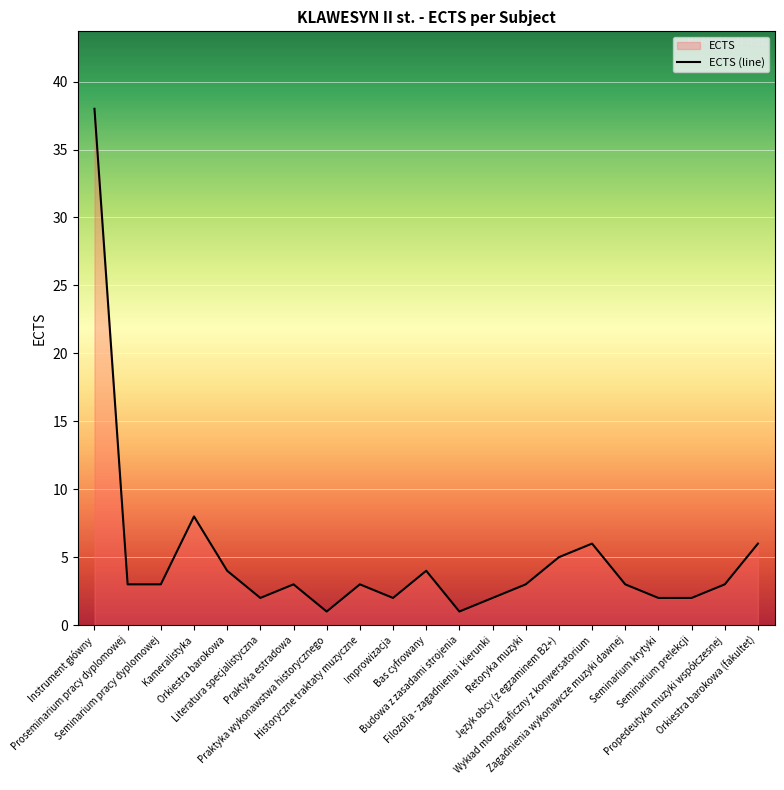

Rank the categories by value from lowest to highest.

Praktyka wykonawstwa historycznego, Budowa z zasadami strojenia, Literatura specjalistyczna, Improwizacja, Filozofia - zagadnienia i kierunki, Seminarium krytyki, Seminarium prelekcji, Proseminarium pracy dyplomowej, Seminarium pracy dyplomowej, Praktyka estradowa, Historyczne traktaty muzyczne, Retoryka muzyki, Zagadnienia wykonawcze muzyki dawnej, Propedeutyka muzyki współczesnej, Orkiestra barokowa, Bas cyfrowany, Język obcy (z egzaminem B2+), Wykład monograficzny z konwersatorium, Orkiestra barokowa (fakultet), Kameralistyka, Instrument główny